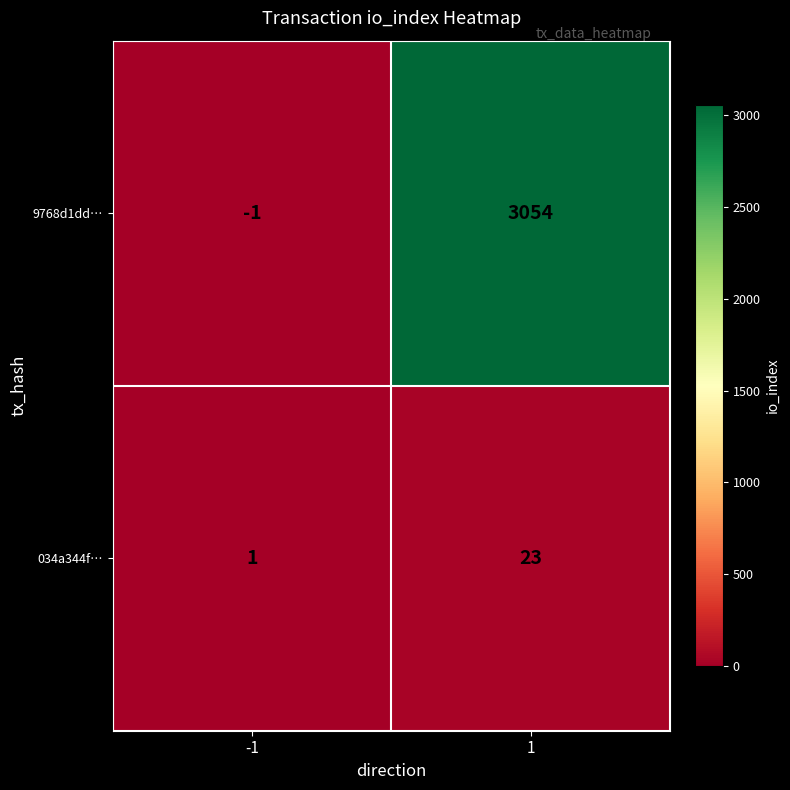

At how many categories does at least one series exceed 458?

1